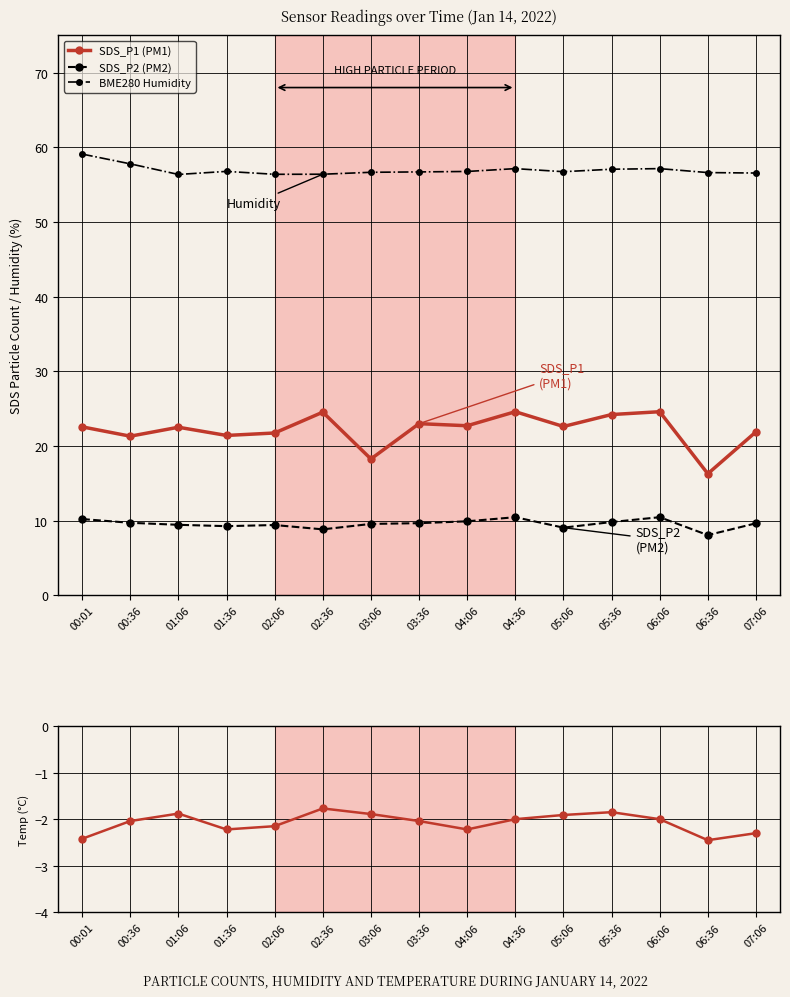

Which series has the largest range (max minus min)?

SDS_P1 (PM1)